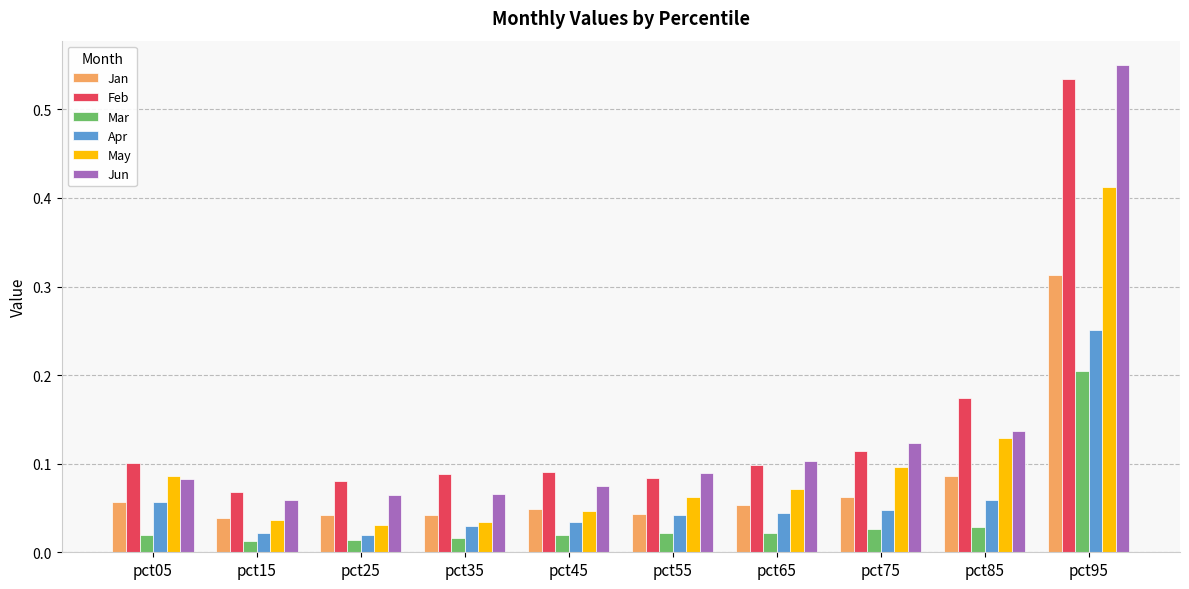

How many bars are there in each group?

6